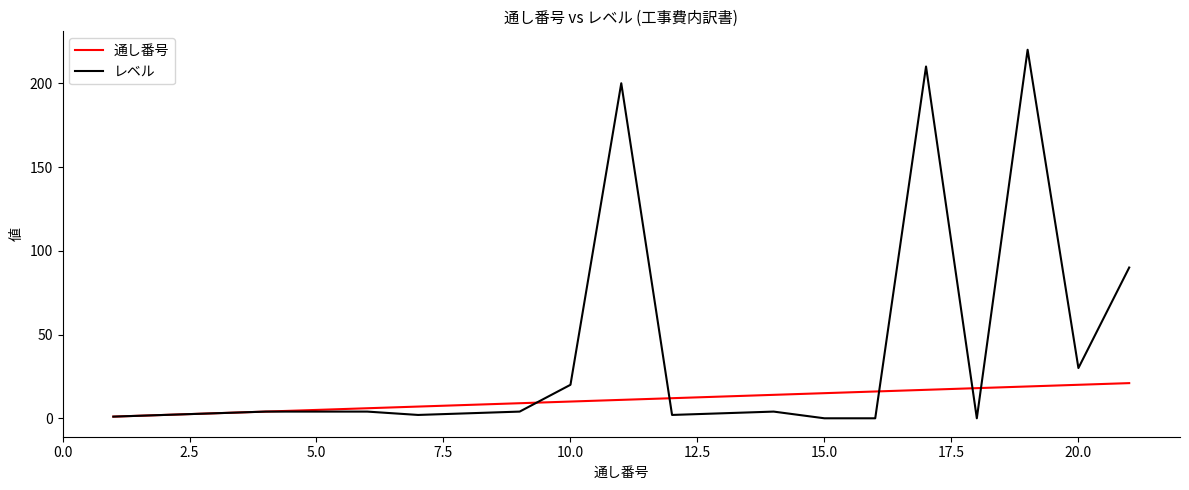

How many values in the レベル series are below 4?

10